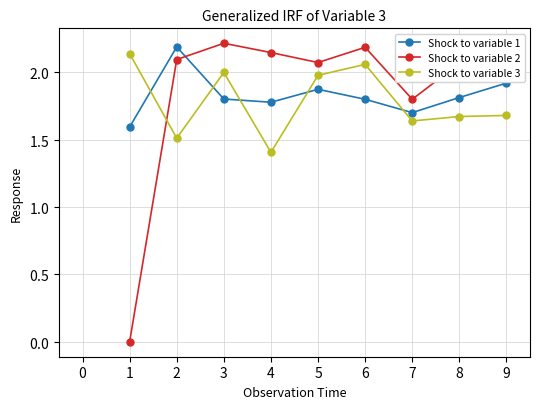

Is this an area chart (filled region under the line)?

No